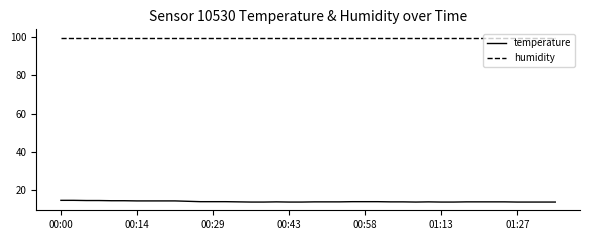

True or false: humidity and temperature cross at least once.

False